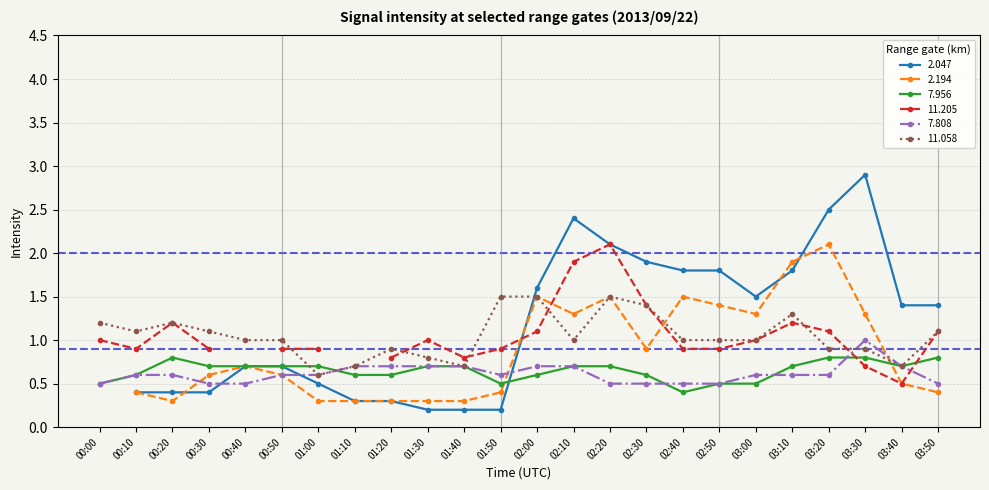

How many data points in 11.058 are above 1?

10